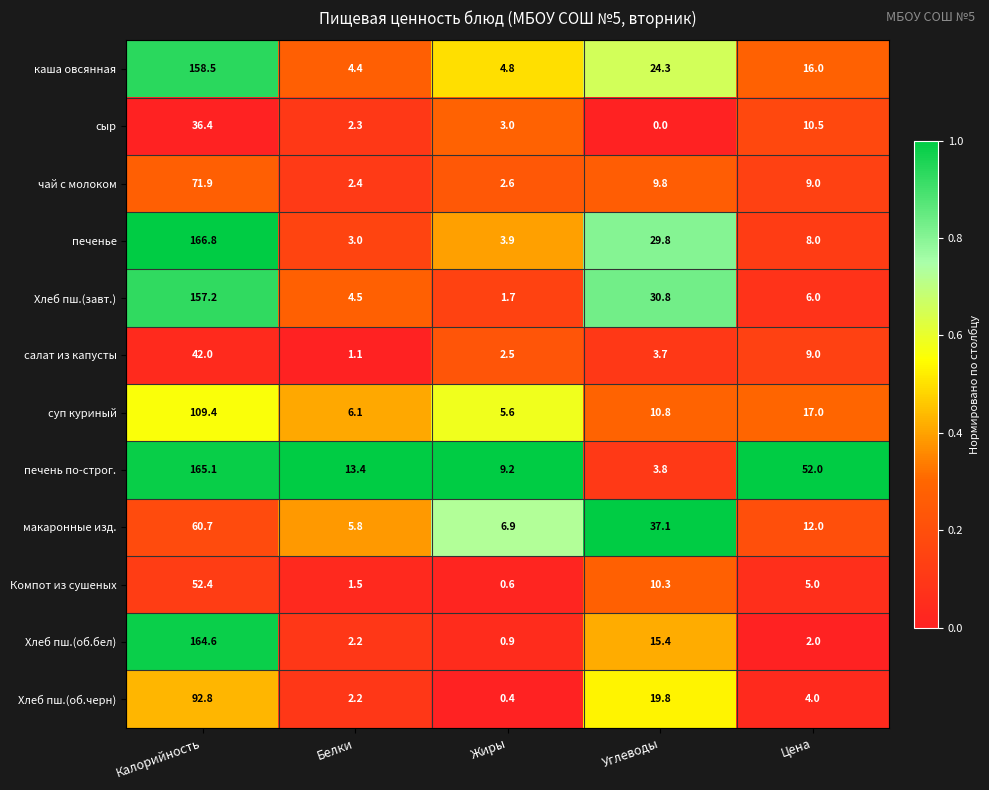

Is it true that каша овсянная equals 4.4 at Белки?

True